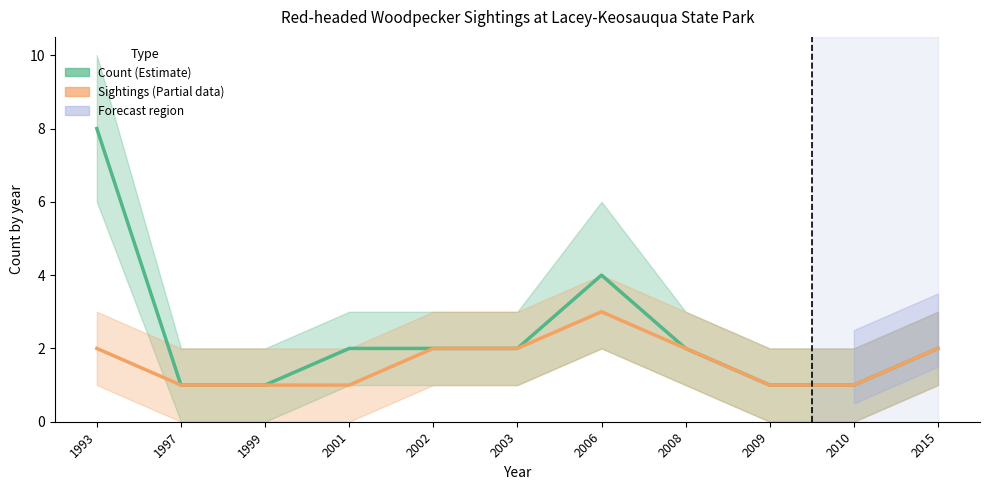

At how many categories does at least one series exceed 2?

2